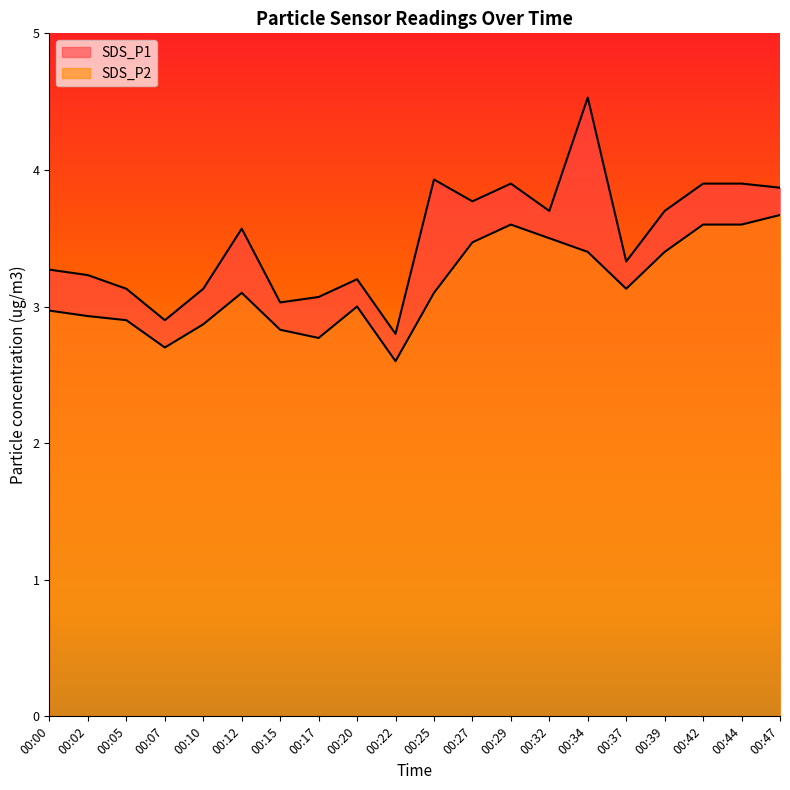

What is the value of the SDS_P1 point at the 14th from the left?

3.7